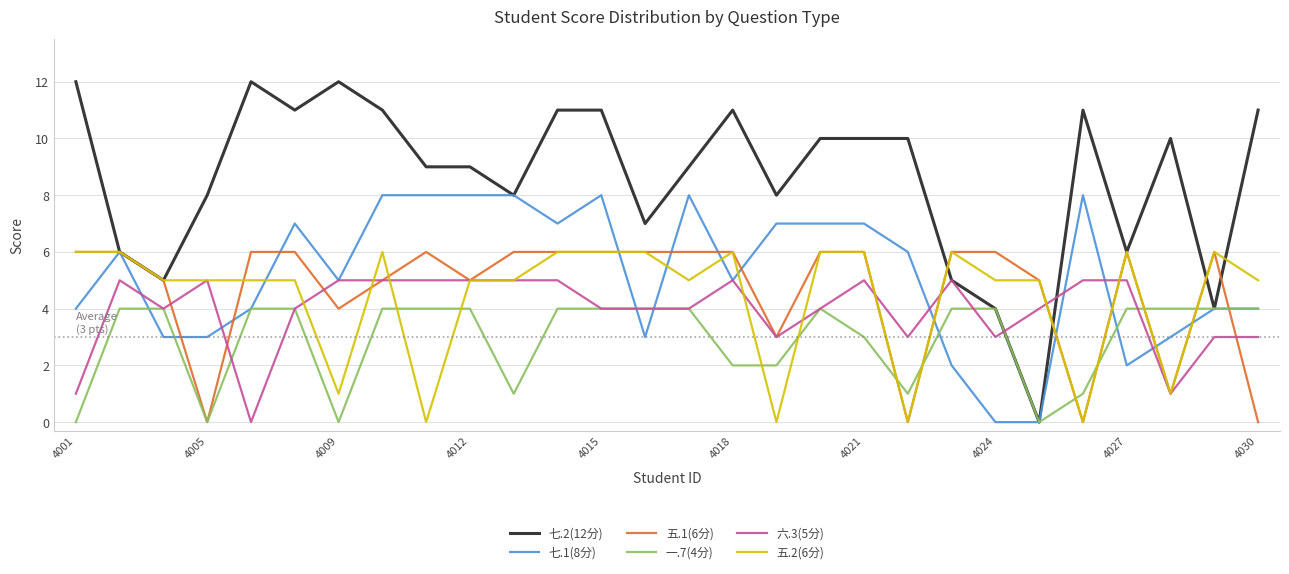

What is the maximum value shown in the chart?

12